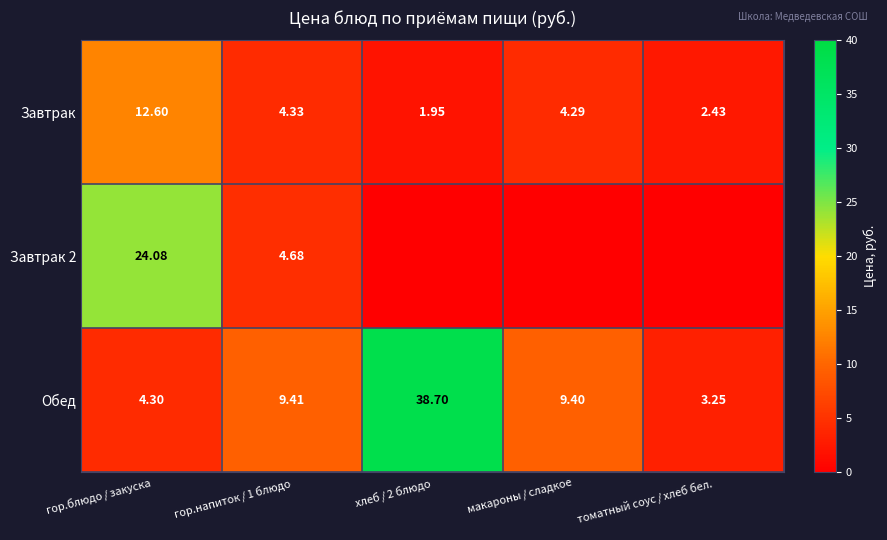

What is the difference between the second highest and minimum values in the Завтрак series?

2.4